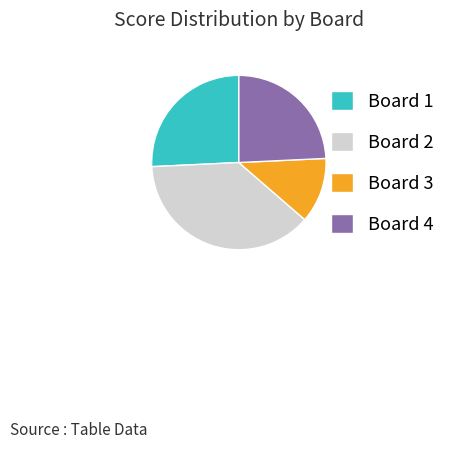

Approximately how many times larger is the value at Board 2 compared to Board 4?

1.6